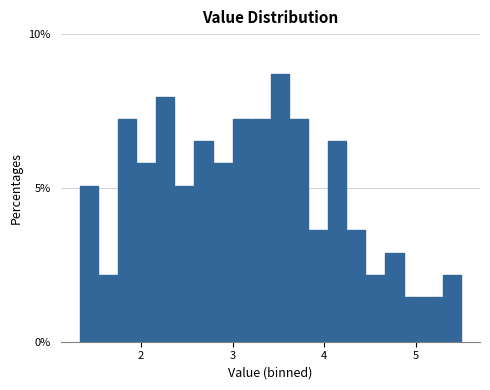

Read against the x-axis, roughly where is the centre of the tallest bar?

3.5